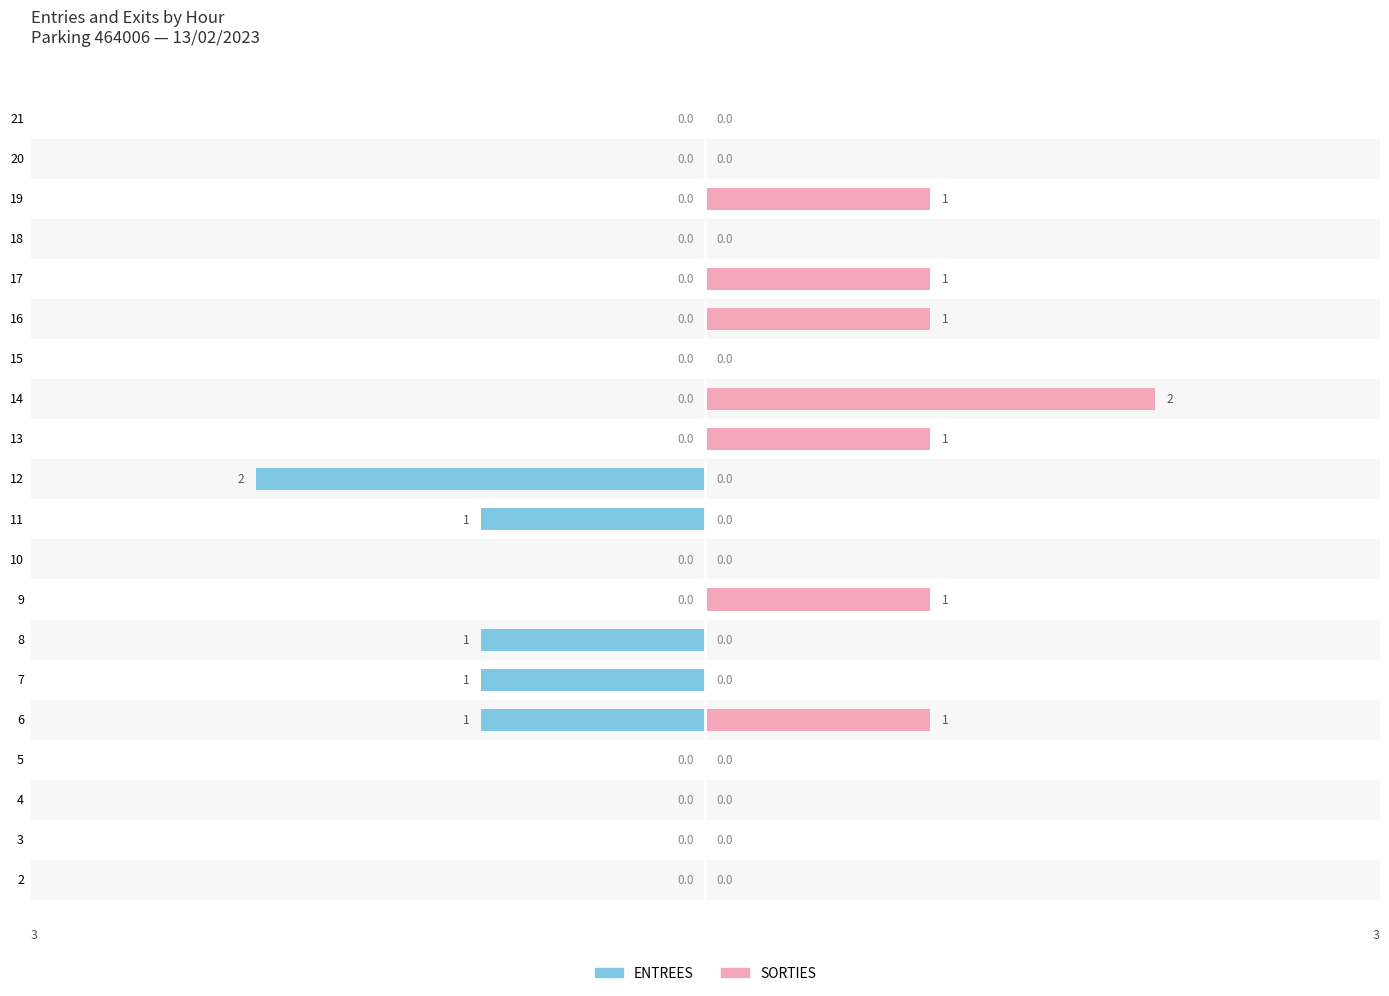

What are all the series names shown in the legend?

ENTREES, SORTIES